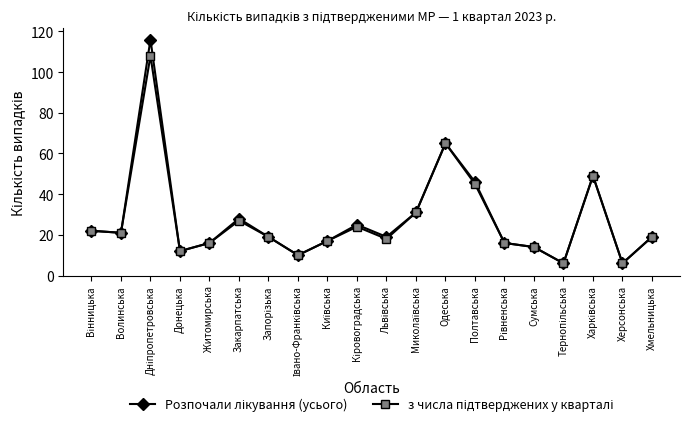

What is the total value across all series at Одеська?

130